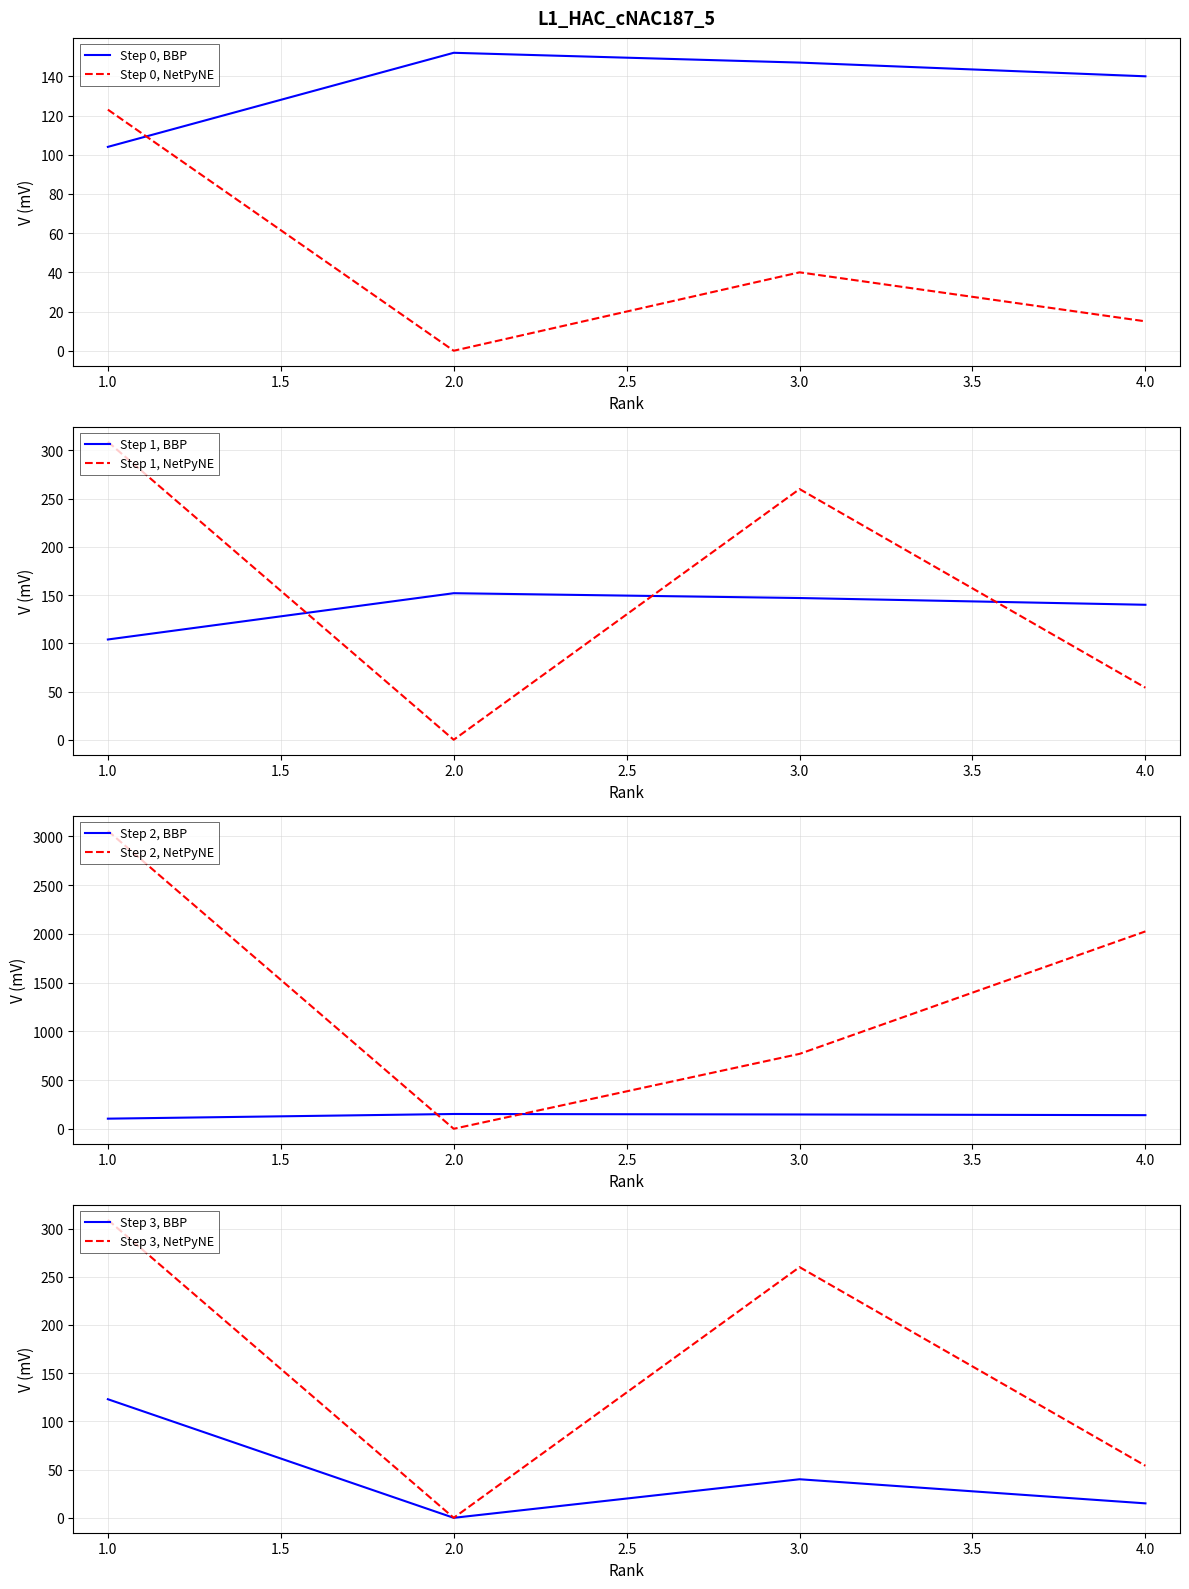

Is the value of Step 2, BBP at 4.0 greater than the value of Step 2, NetPyNE at 4.0?

No